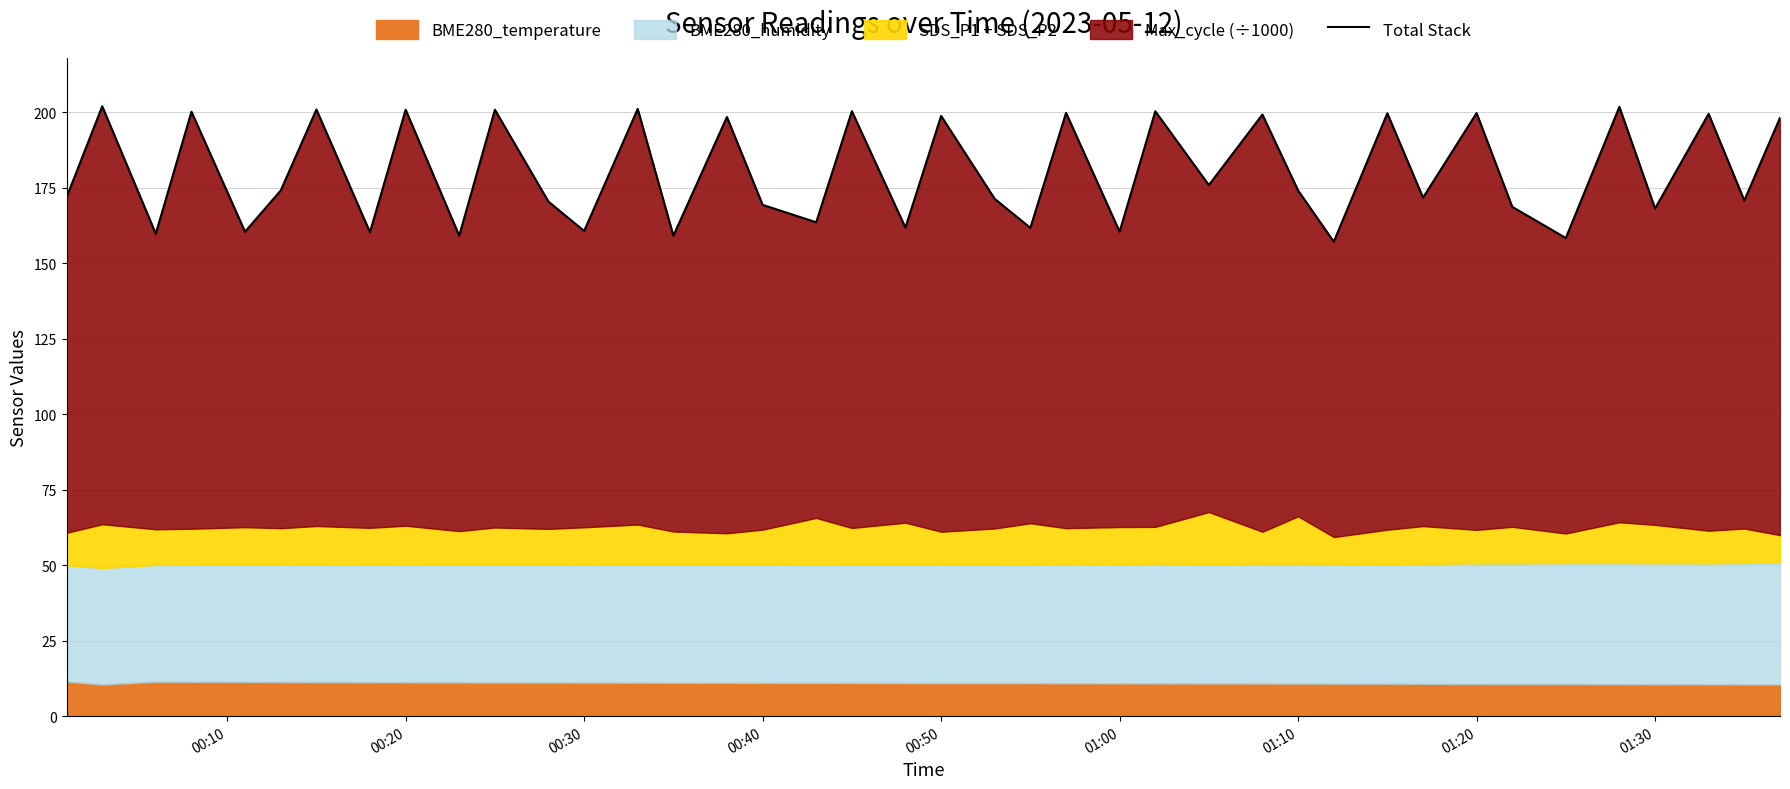

The chart shows a value of 61.5 at 23. True or false?

False